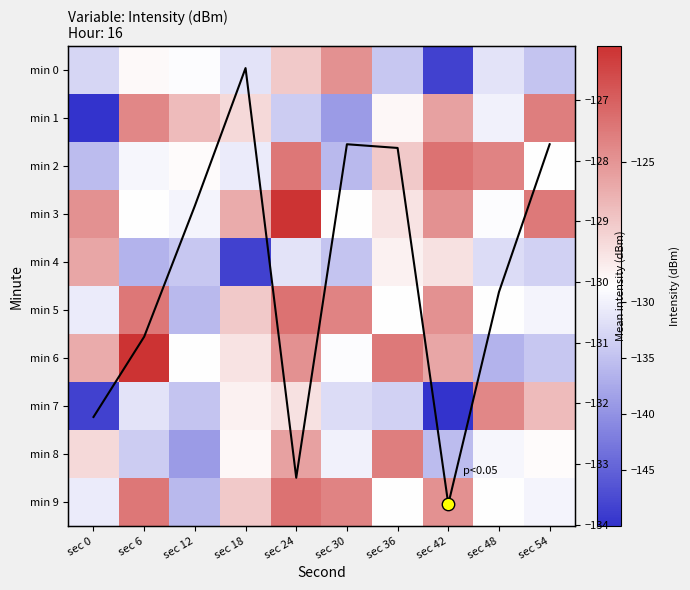

What is the total value across all series at sec 12?

-1450.7